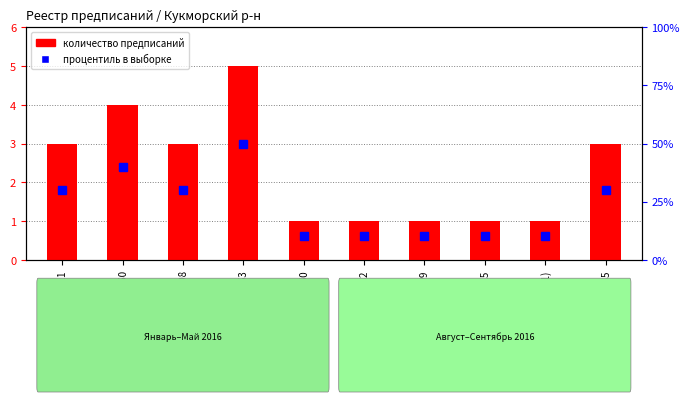

What value does the процентиль в выборке series have at КК-8308, to the nearest 10?

30